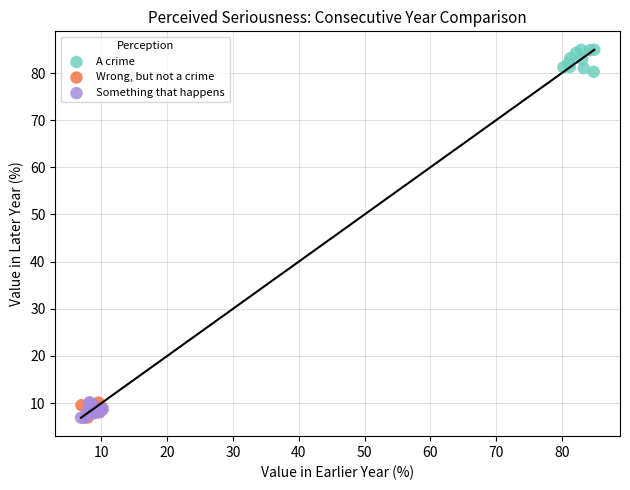

Which series reaches the maximum Y coordinate?

A crime